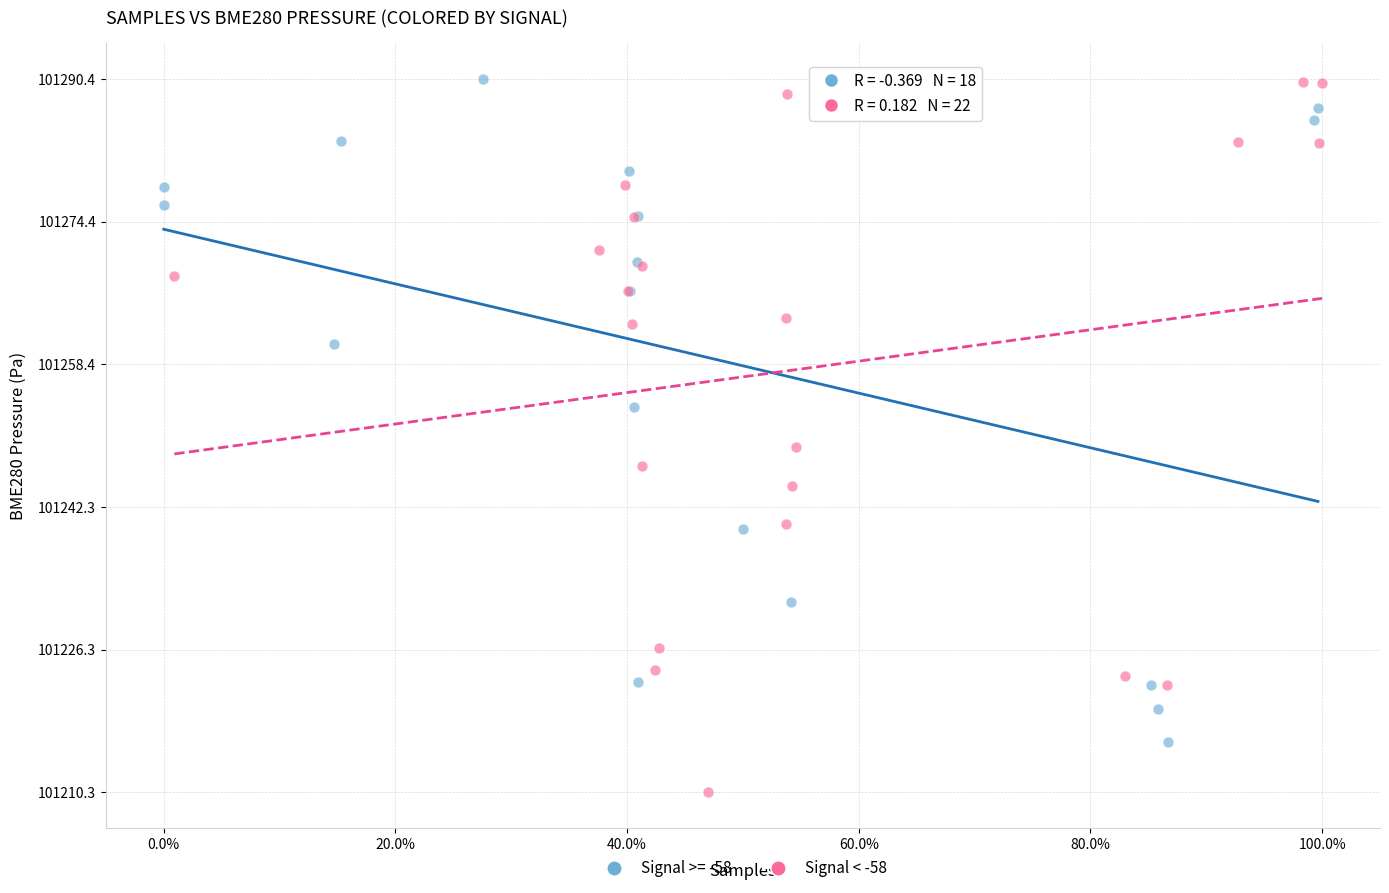

Which series has the largest Y range (max minus min)?

Signal < -58